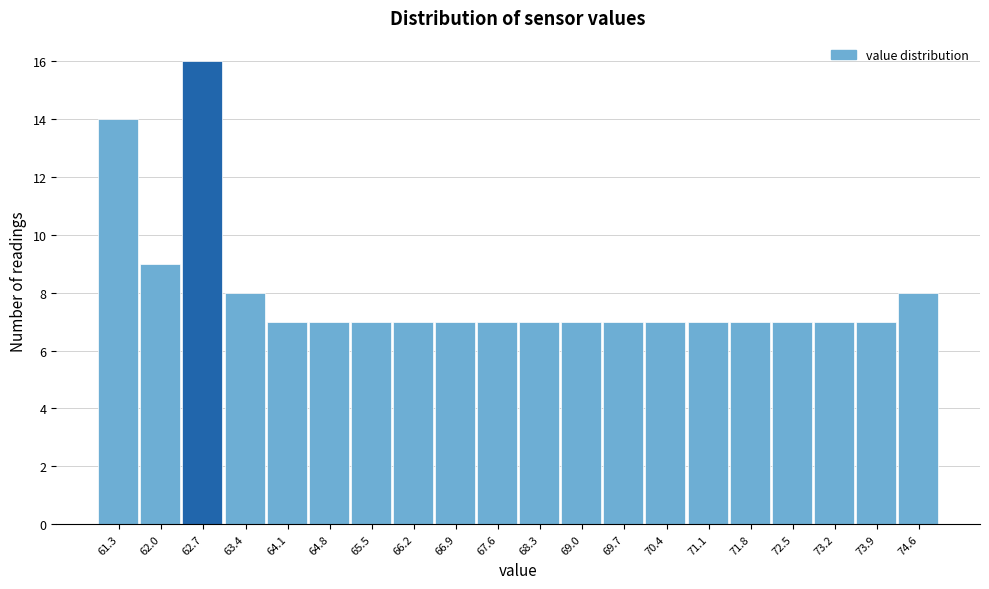

Reading right to left, what are all the values shown in this chart?

8	7	7	7	7	7	7	7	7	7	7	7	7	7	7	7	8	16	9	14